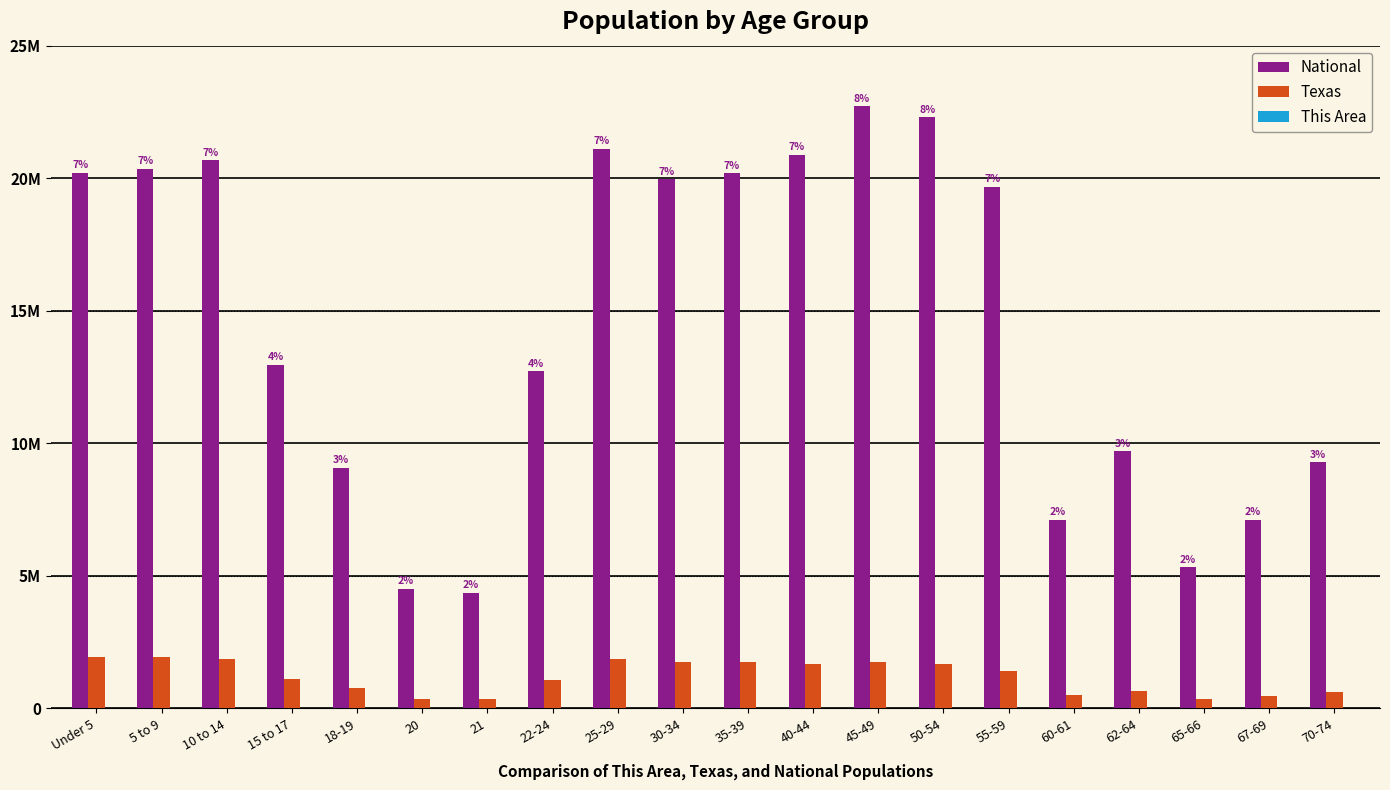

List the labels in order of Texas value, smallest first.

21, 20, 65-66, 67-69, 60-61, 70-74, 62-64, 18-19, 22-24, 15 to 17, 55-59, 50-54, 40-44, 30-34, 45-49, 35-39, 25-29, 10 to 14, 5 to 9, Under 5